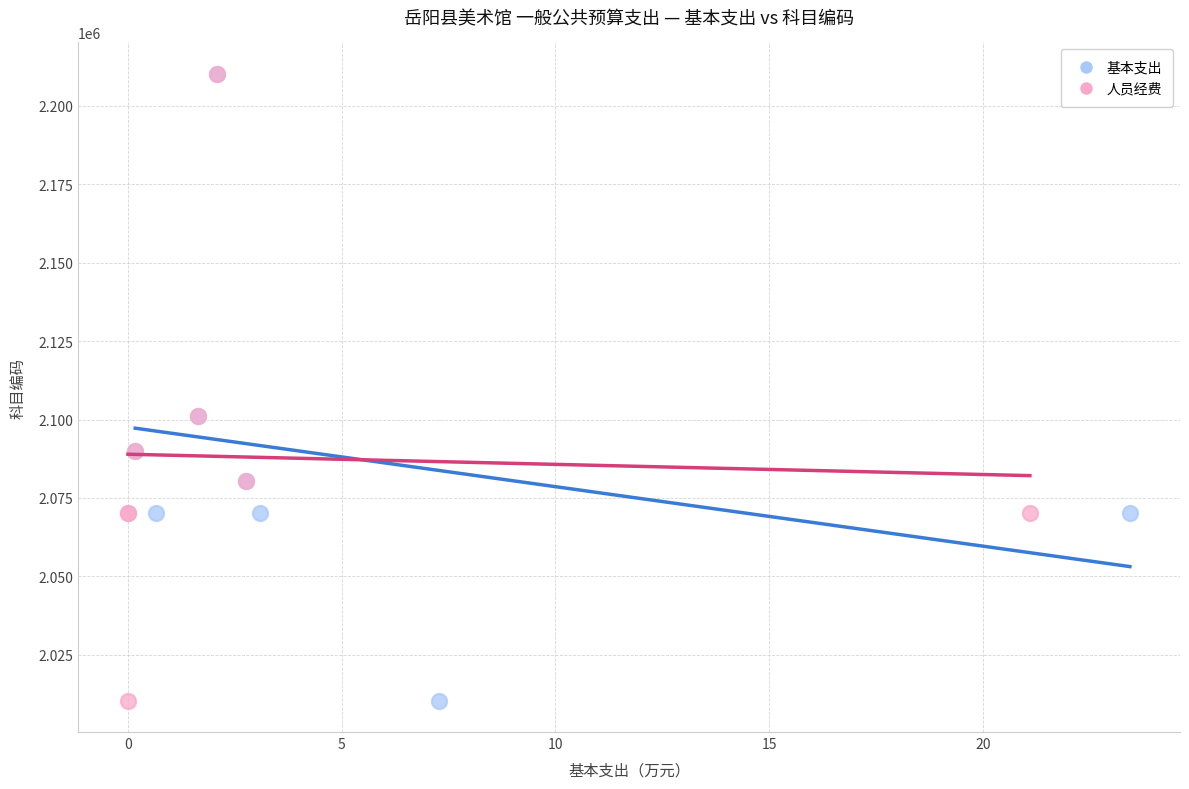

What are all the series names shown in the legend?

基本支出, 人员经费